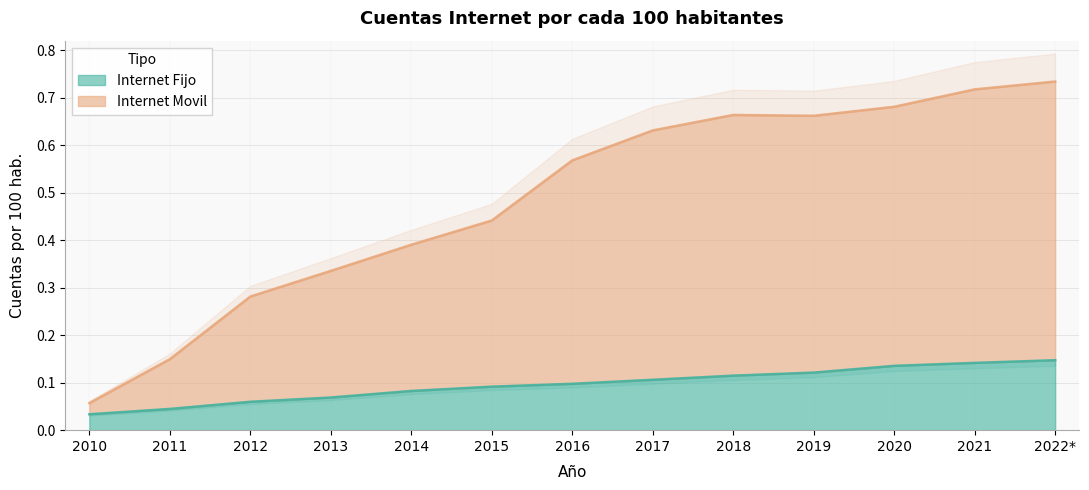

At how many categories does at least one series exceed 0?

13